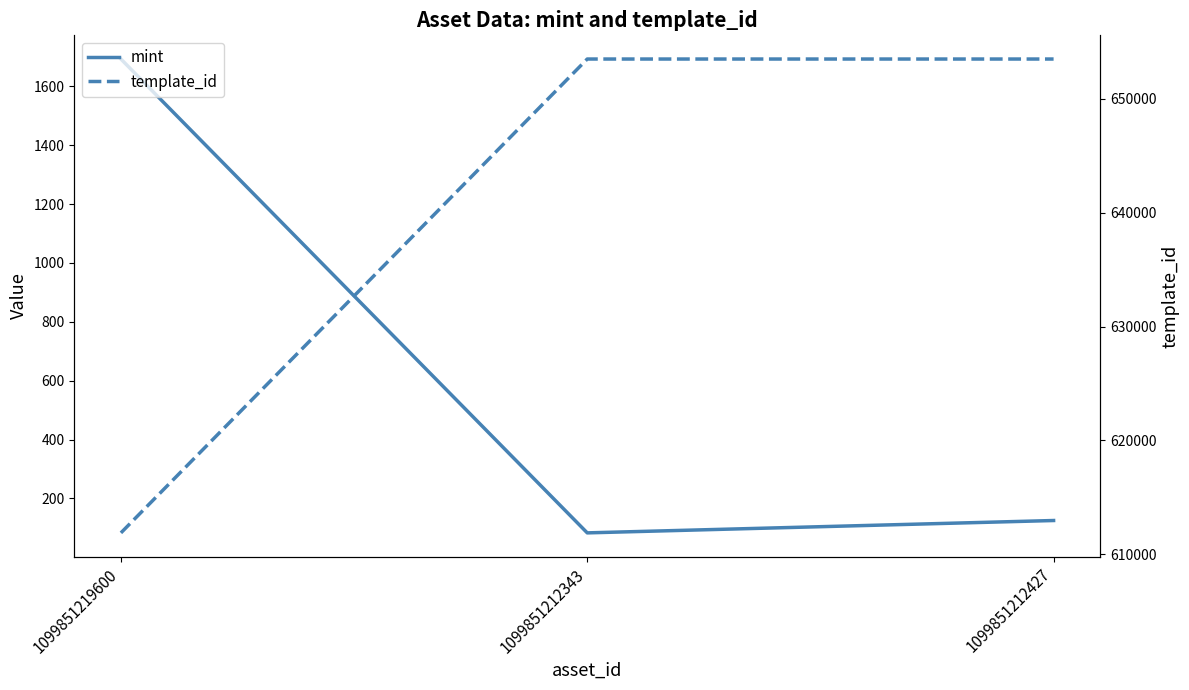

Rank the series at 1099851219600 from lowest to highest value.

mint, template_id